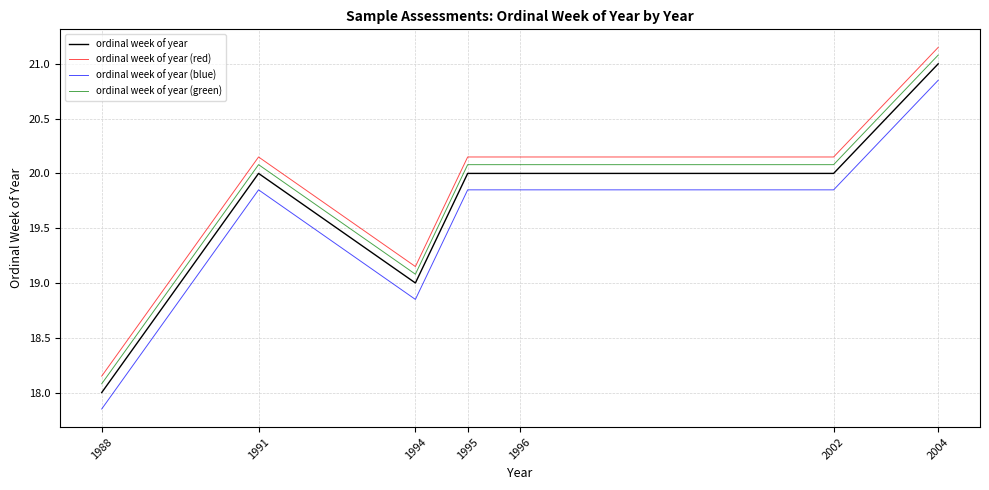

At which category does the chart reach its peak across all series?

2004